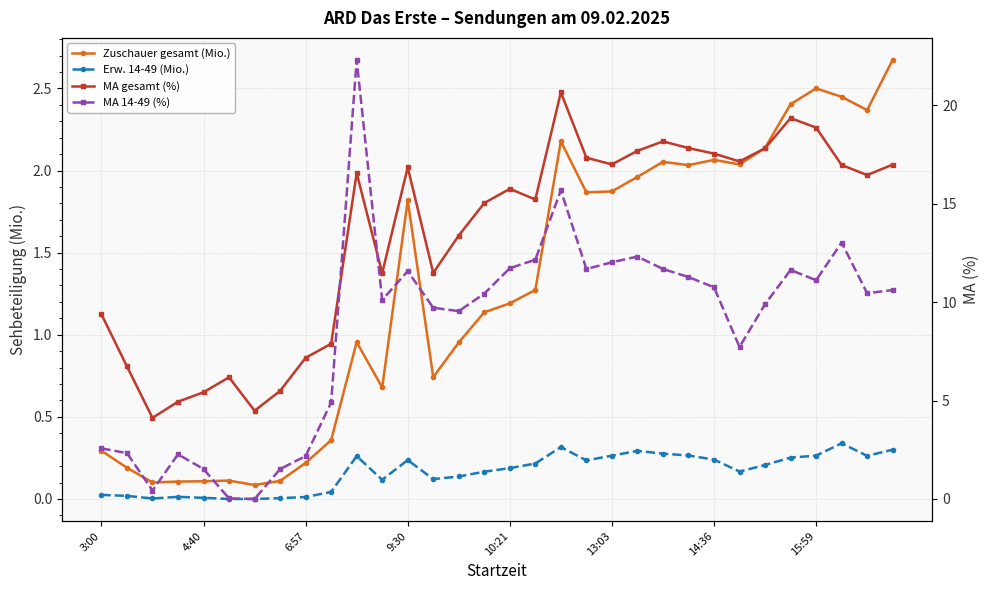

How many values in the Erw. 14-49 (Mio.) series exceed 0?

30